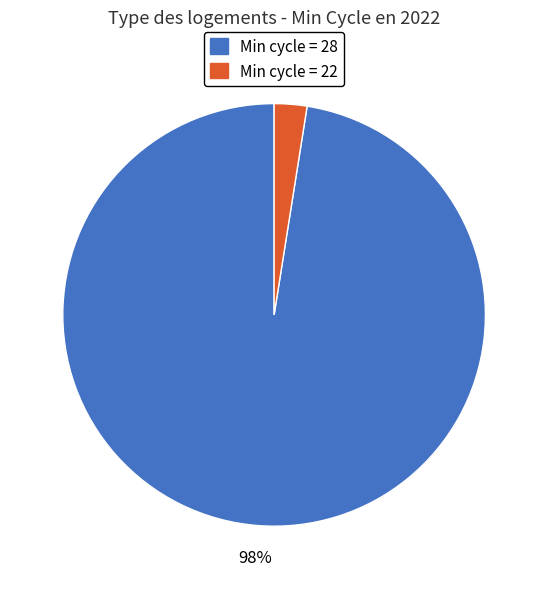

How many segments does this pie chart have?

2